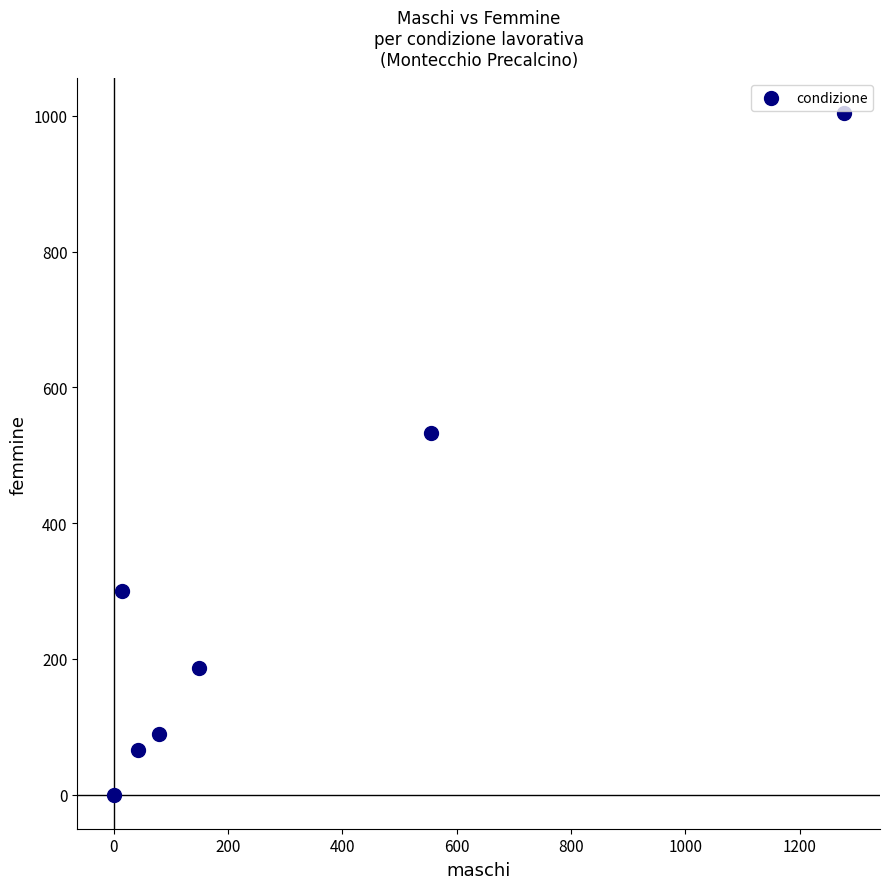

What is the range of Y values (max minus min)?

1004.9